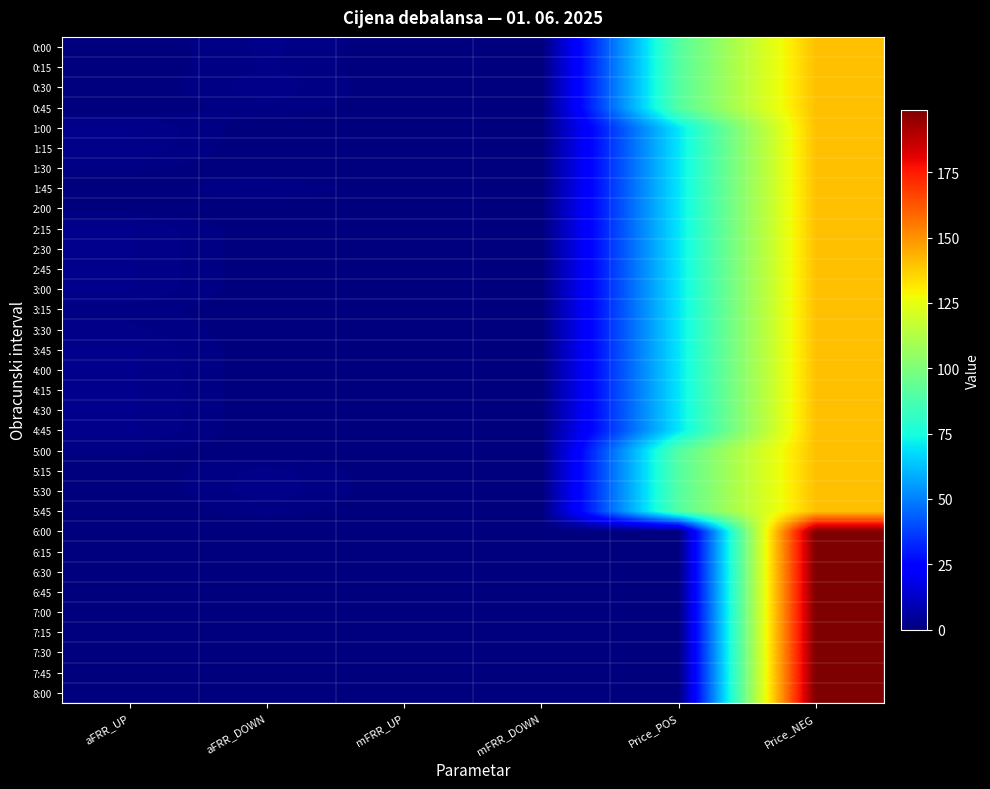

Reading left to right, transcribe all the data shown in this chart.

0:00: aFRR_UP=0.0	aFRR_DOWN=1.8	mFRR_UP=0.0	mFRR_DOWN=0.0	Price_POS=90.0	Price_NEG=140.0
0:15: aFRR_UP=0.0	aFRR_DOWN=1.6	mFRR_UP=0.0	mFRR_DOWN=0.0	Price_POS=90.0	Price_NEG=140.0
0:30: aFRR_UP=0.0	aFRR_DOWN=2.2	mFRR_UP=0.0	mFRR_DOWN=0.0	Price_POS=90.0	Price_NEG=140.0
0:45: aFRR_UP=0.0	aFRR_DOWN=1.4	mFRR_UP=0.0	mFRR_DOWN=0.0	Price_POS=90.0	Price_NEG=140.0
1:00: aFRR_UP=2.5	aFRR_DOWN=0.0	mFRR_UP=0.0	mFRR_DOWN=0.0	Price_POS=70.0	Price_NEG=140.0
1:15: aFRR_UP=2.2	aFRR_DOWN=0.0	mFRR_UP=0.0	mFRR_DOWN=0.0	Price_POS=70.0	Price_NEG=140.0
1:30: aFRR_UP=1.1	aFRR_DOWN=0.0	mFRR_UP=0.0	mFRR_DOWN=0.0	Price_POS=70.0	Price_NEG=140.0
1:45: aFRR_UP=0.0	aFRR_DOWN=1.7	mFRR_UP=0.0	mFRR_DOWN=0.0	Price_POS=70.0	Price_NEG=140.0
2:00: aFRR_UP=0.4	aFRR_DOWN=0.0	mFRR_UP=0.0	mFRR_DOWN=0.0	Price_POS=70.0	Price_NEG=140.0
2:15: aFRR_UP=2.4	aFRR_DOWN=0.0	mFRR_UP=0.0	mFRR_DOWN=0.0	Price_POS=70.0	Price_NEG=140.0
2:30: aFRR_UP=2.4	aFRR_DOWN=0.0	mFRR_UP=0.0	mFRR_DOWN=0.0	Price_POS=70.0	Price_NEG=140.0
2:45: aFRR_UP=2.4	aFRR_DOWN=0.0	mFRR_UP=0.0	mFRR_DOWN=0.0	Price_POS=70.0	Price_NEG=140.0
3:00: aFRR_UP=2.4	aFRR_DOWN=0.0	mFRR_UP=0.0	mFRR_DOWN=0.0	Price_POS=70.0	Price_NEG=140.0
3:15: aFRR_UP=1.2	aFRR_DOWN=0.0	mFRR_UP=0.0	mFRR_DOWN=0.0	Price_POS=70.0	Price_NEG=140.0
3:30: aFRR_UP=1.8	aFRR_DOWN=0.0	mFRR_UP=0.0	mFRR_DOWN=0.0	Price_POS=70.0	Price_NEG=140.0
3:45: aFRR_UP=2.5	aFRR_DOWN=0.0	mFRR_UP=0.0	mFRR_DOWN=0.0	Price_POS=70.0	Price_NEG=140.0
4:00: aFRR_UP=2.5	aFRR_DOWN=0.0	mFRR_UP=0.0	mFRR_DOWN=0.0	Price_POS=70.0	Price_NEG=140.0
4:15: aFRR_UP=2.5	aFRR_DOWN=0.0	mFRR_UP=0.0	mFRR_DOWN=0.0	Price_POS=70.0	Price_NEG=140.0
4:30: aFRR_UP=2.5	aFRR_DOWN=0.0	mFRR_UP=0.0	mFRR_DOWN=0.0	Price_POS=70.0	Price_NEG=140.0
4:45: aFRR_UP=2.5	aFRR_DOWN=0.0	mFRR_UP=0.0	mFRR_DOWN=0.0	Price_POS=70.0	Price_NEG=140.0
5:00: aFRR_UP=1.0	aFRR_DOWN=0.0	mFRR_UP=0.0	mFRR_DOWN=0.0	Price_POS=90.0	Price_NEG=140.0
5:15: aFRR_UP=0.0	aFRR_DOWN=1.9	mFRR_UP=0.0	mFRR_DOWN=0.0	Price_POS=90.0	Price_NEG=140.0
5:30: aFRR_UP=0.0	aFRR_DOWN=2.1	mFRR_UP=0.0	mFRR_DOWN=0.0	Price_POS=90.0	Price_NEG=140.0
5:45: aFRR_UP=0.0	aFRR_DOWN=1.1	mFRR_UP=0.0	mFRR_DOWN=0.0	Price_POS=90.0	Price_NEG=140.0
6:00: aFRR_UP=0.0	aFRR_DOWN=0.0	mFRR_UP=0.0	mFRR_DOWN=0.0	Price_POS=0.0	Price_NEG=198.8
6:15: aFRR_UP=0.0	aFRR_DOWN=0.0	mFRR_UP=0.0	mFRR_DOWN=0.0	Price_POS=0.0	Price_NEG=198.8
6:30: aFRR_UP=0.0	aFRR_DOWN=0.0	mFRR_UP=0.0	mFRR_DOWN=0.0	Price_POS=0.0	Price_NEG=198.8
6:45: aFRR_UP=0.0	aFRR_DOWN=0.0	mFRR_UP=0.0	mFRR_DOWN=0.0	Price_POS=0.0	Price_NEG=198.8
7:00: aFRR_UP=0.0	aFRR_DOWN=0.0	mFRR_UP=0.0	mFRR_DOWN=0.0	Price_POS=0.0	Price_NEG=198.8
7:15: aFRR_UP=0.0	aFRR_DOWN=0.0	mFRR_UP=0.0	mFRR_DOWN=0.0	Price_POS=0.0	Price_NEG=198.8
7:30: aFRR_UP=0.0	aFRR_DOWN=0.0	mFRR_UP=0.0	mFRR_DOWN=0.0	Price_POS=0.0	Price_NEG=198.8
7:45: aFRR_UP=0.0	aFRR_DOWN=0.0	mFRR_UP=0.0	mFRR_DOWN=0.0	Price_POS=0.0	Price_NEG=198.8
8:00: aFRR_UP=0.0	aFRR_DOWN=0.0	mFRR_UP=0.0	mFRR_DOWN=0.0	Price_POS=0.0	Price_NEG=198.8